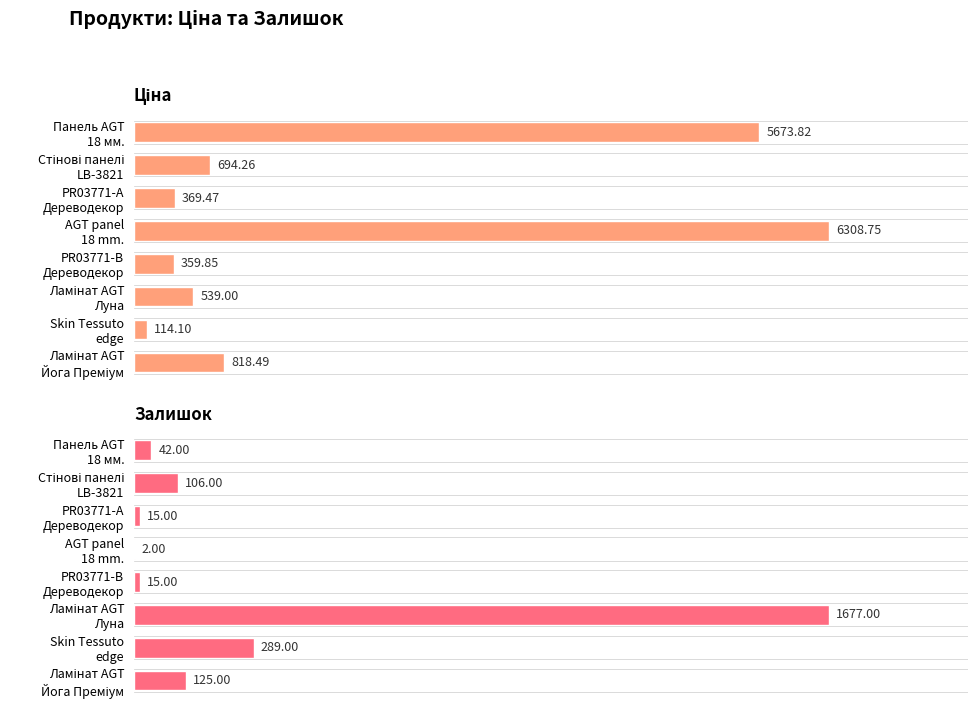

True or false: Залишок has a value of 11.8 at Ламінат AGT Йога Преміум.

False